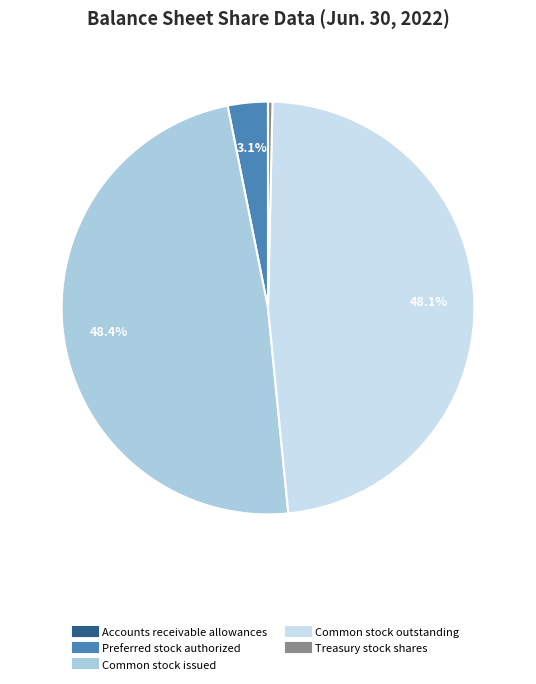

To the nearest percent, what is the average slice percentage?

20%